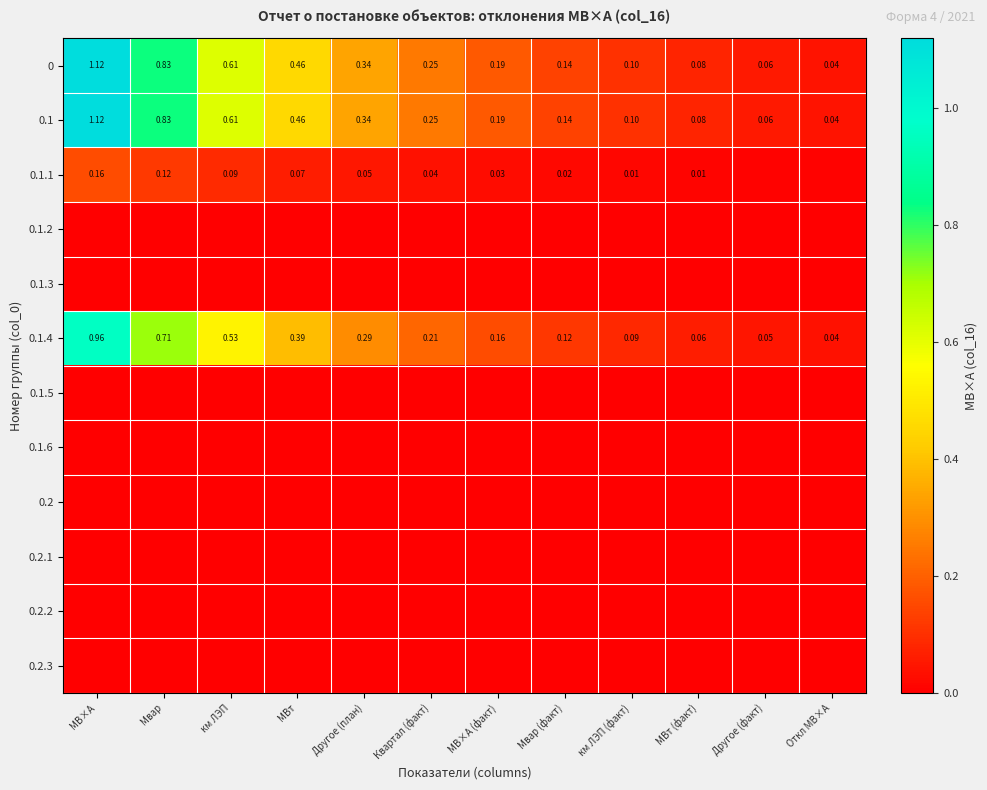

What is the maximum value shown in the chart?

1.1